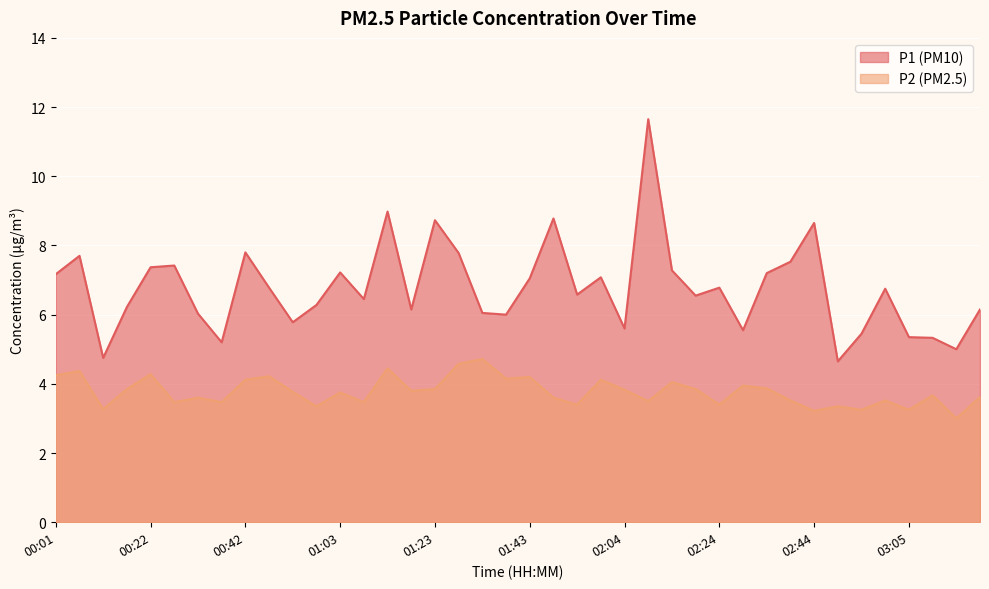

True or false: P1 and P2 cross at least once.

False